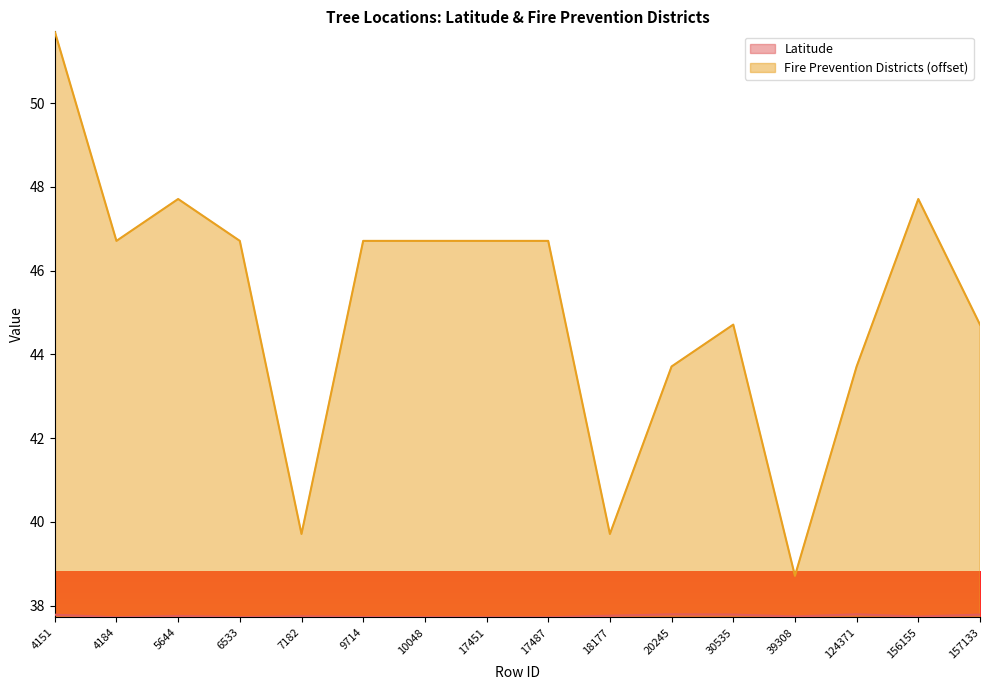

True or false: Latitude has a value of 62.1 at 18177.

False